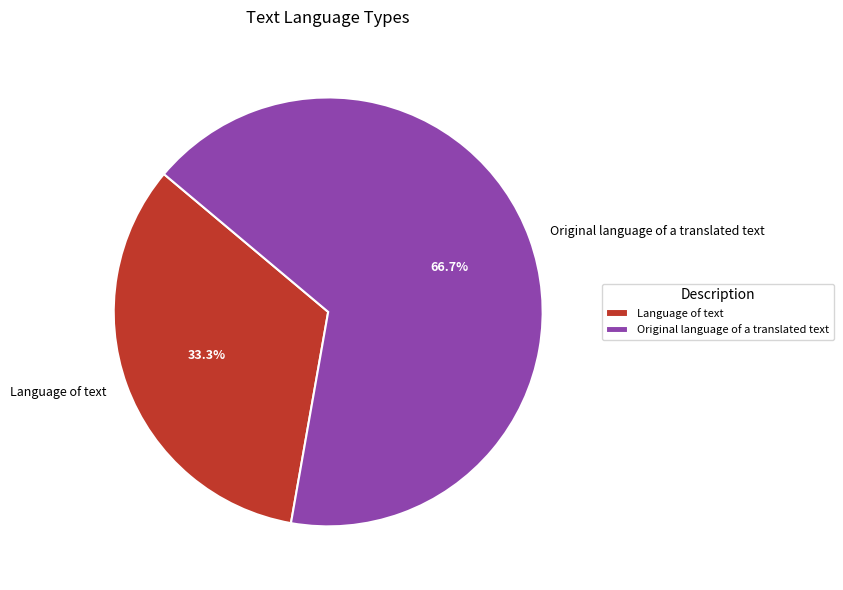

Which has a higher value, Original language of a translated text or Language of text?

Original language of a translated text